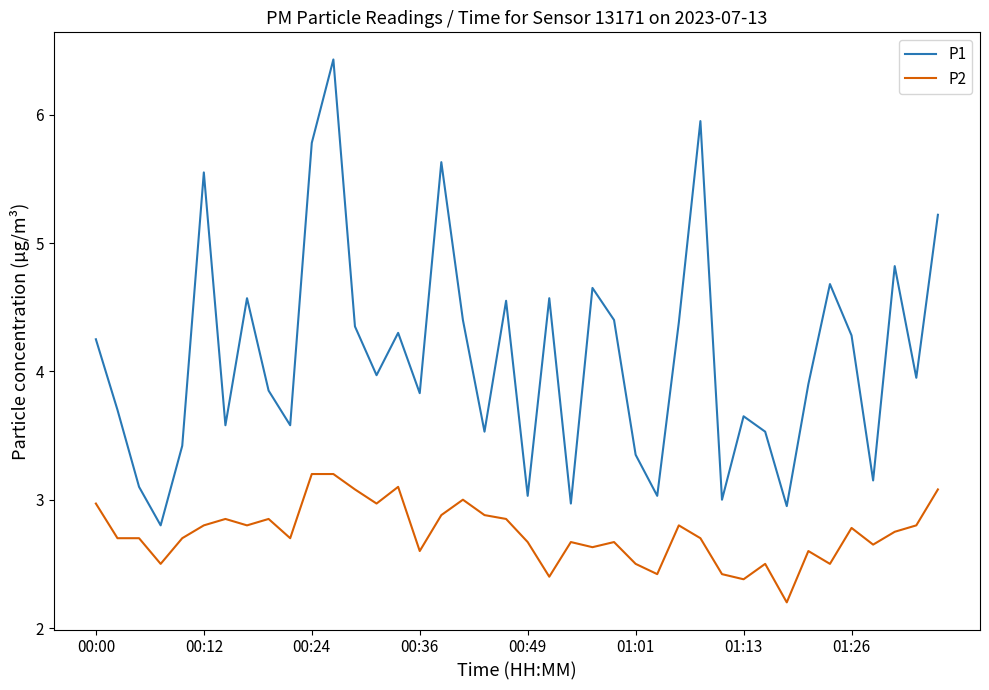

What are all the series names shown in the legend?

P1, P2